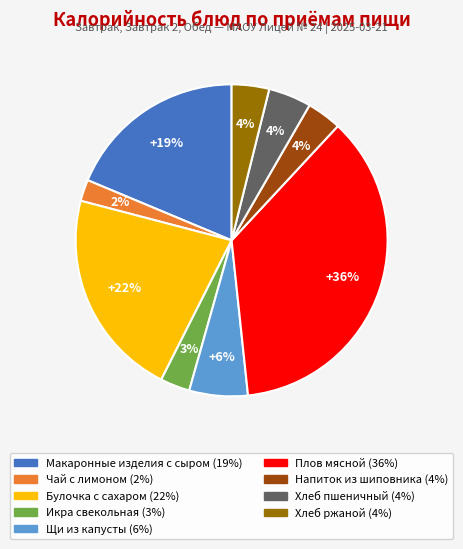

Which slice is the smallest?

Чай с лимоном